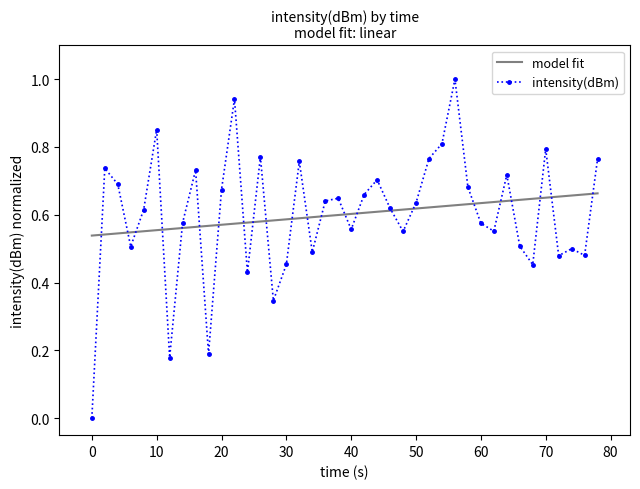

What is the highest value of the intensity(dBm) series?

1.0